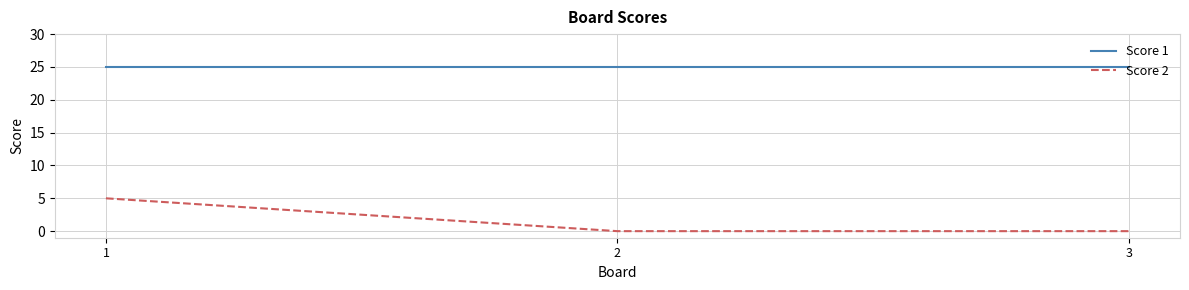

Does the chart display data point markers on the line(s)?

No